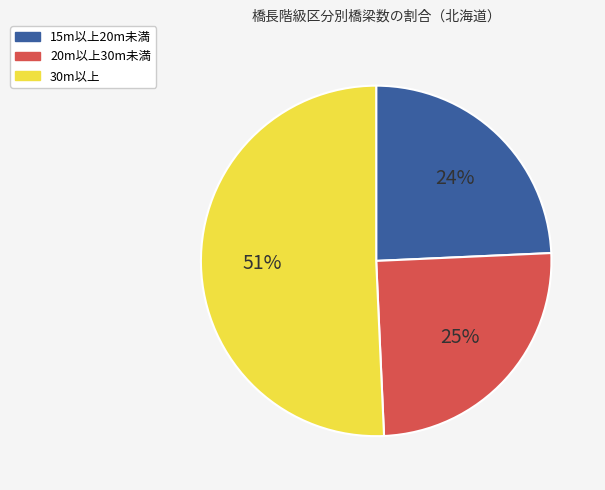

Is there a majority slice in this chart?

Yes